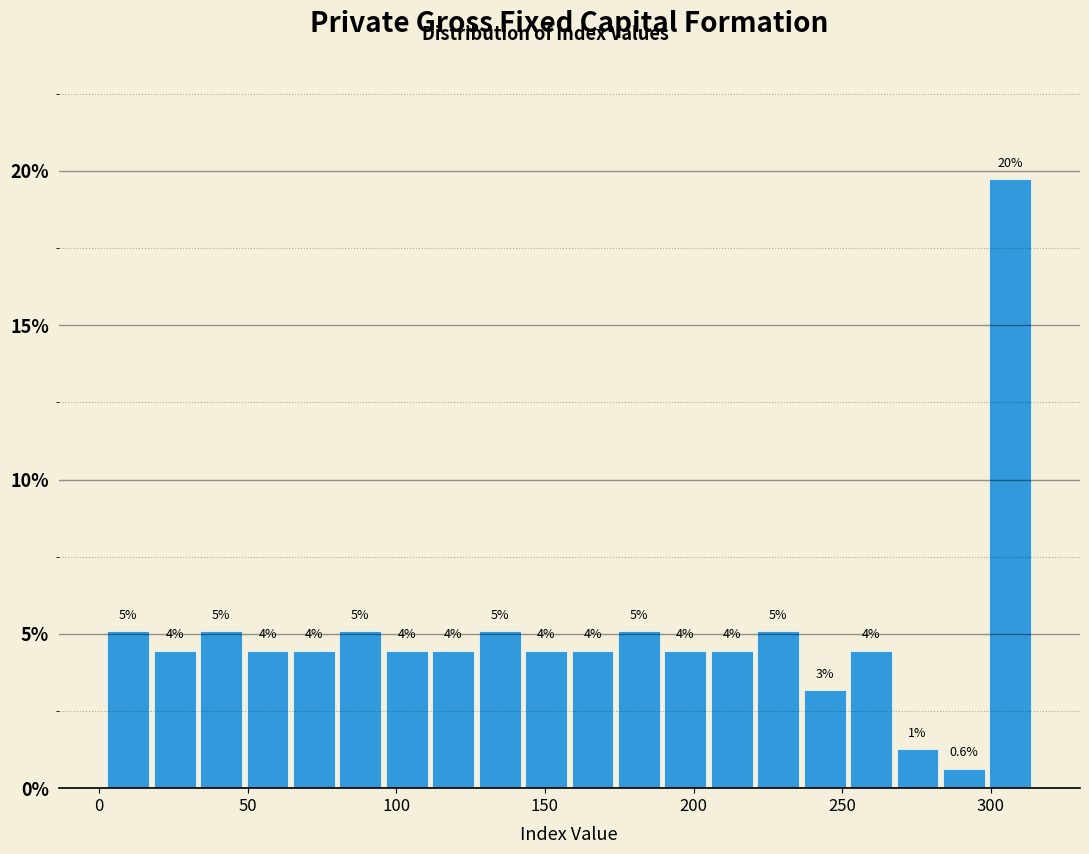

Read against the x-axis, roughly where is the centre of the tallest bar?

305